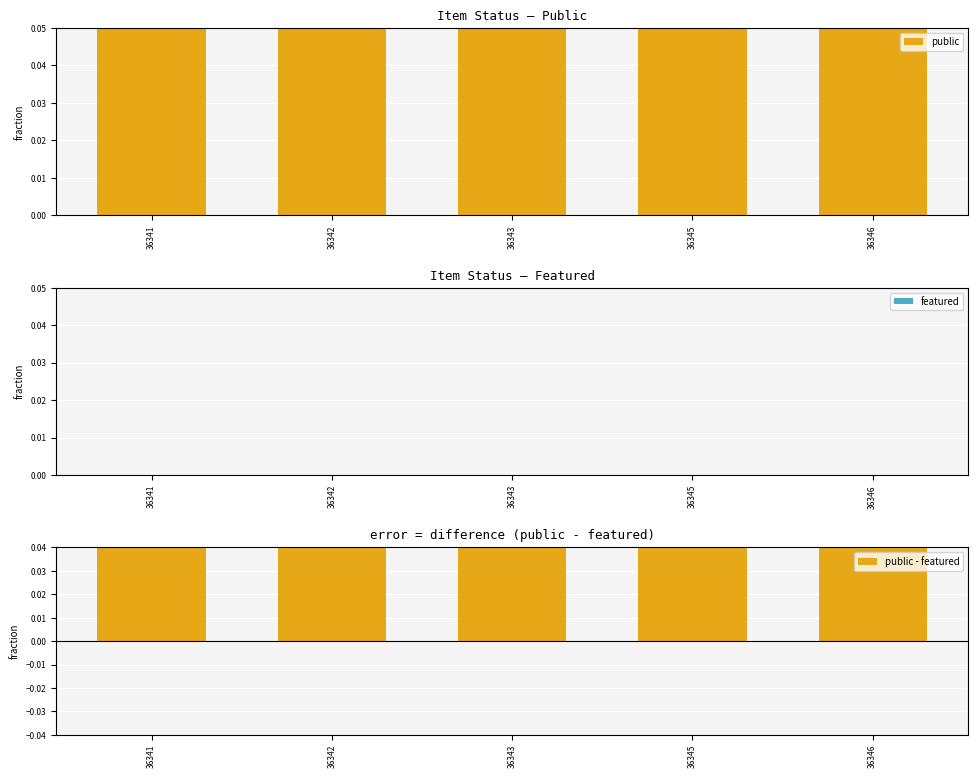

At how many categories does at least one series exceed 0?

5